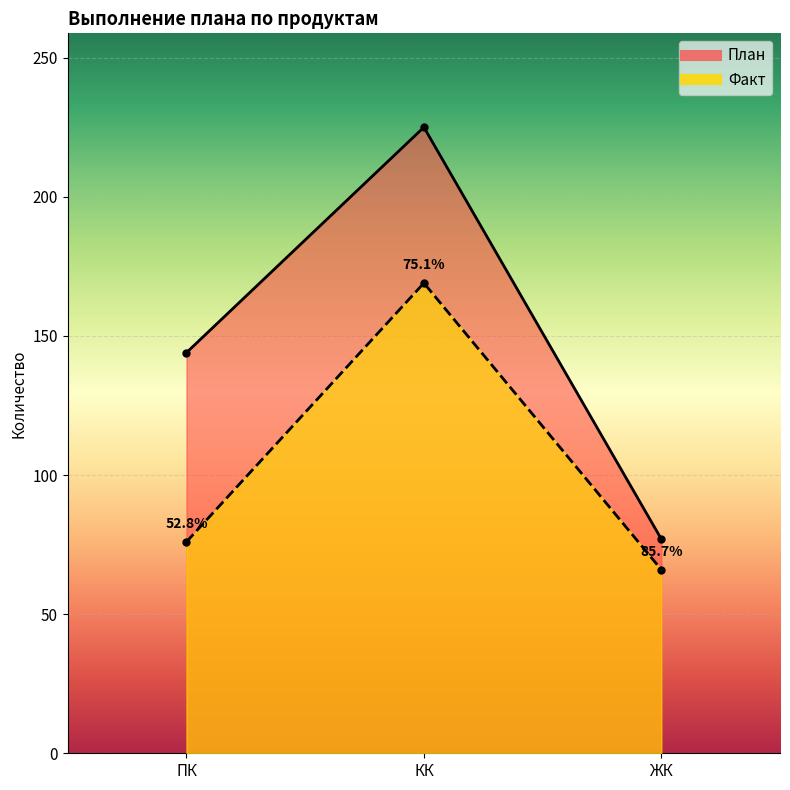

At which category does the chart reach its minimum across all series?

ЖК